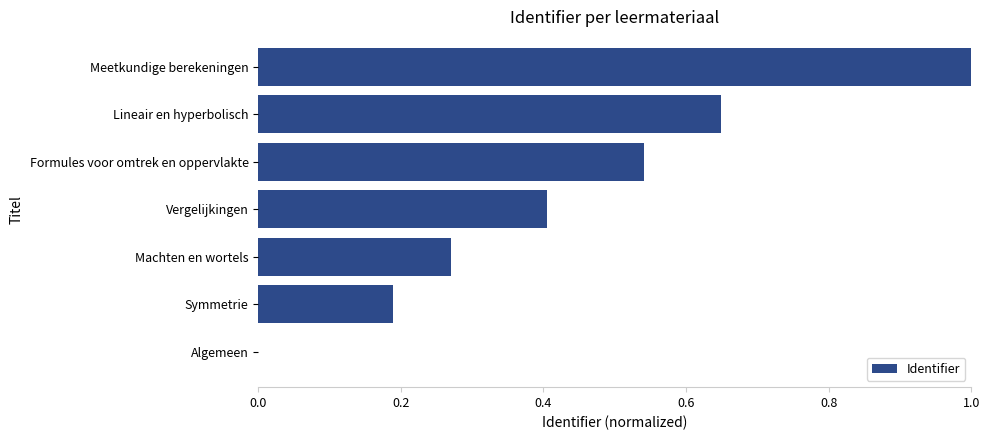

What is the greatest value displayed?

1.0